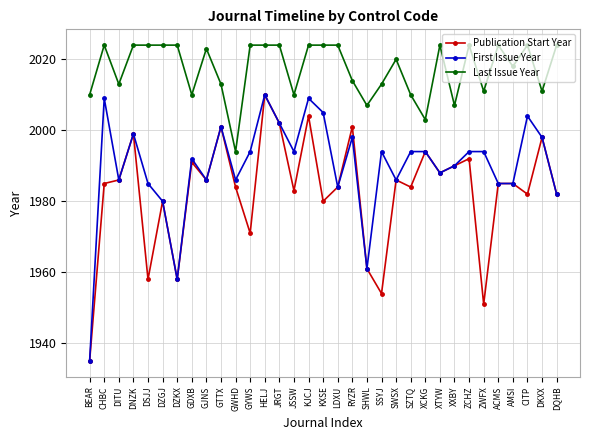

At which label does First Issue Year first exceed 1994?

CHBC